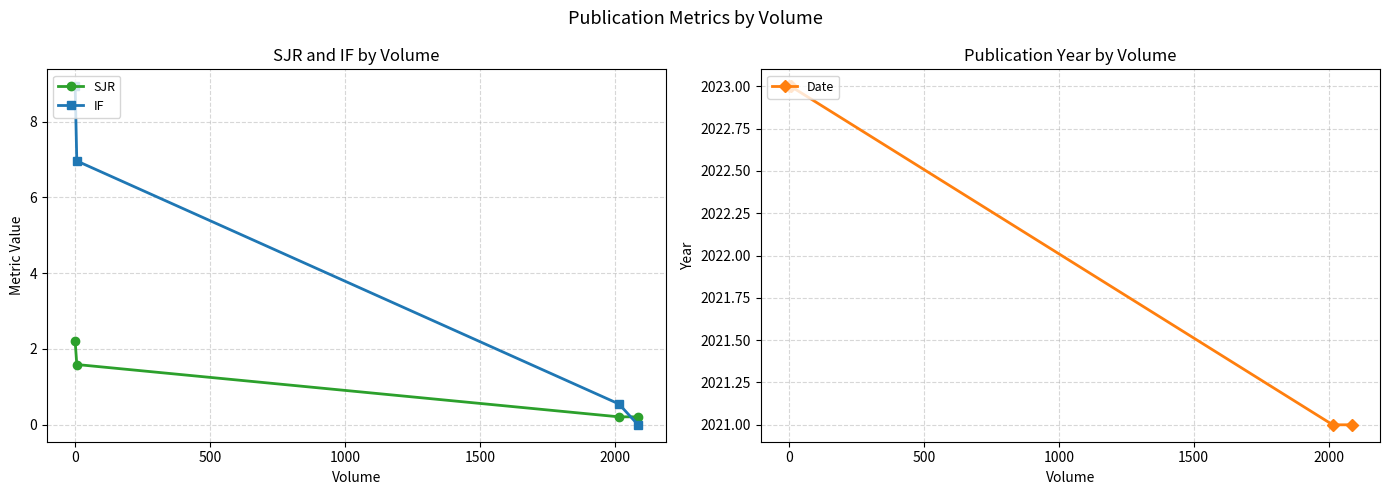

What is the value of the SJR point at the 3rd from the left?

0.2